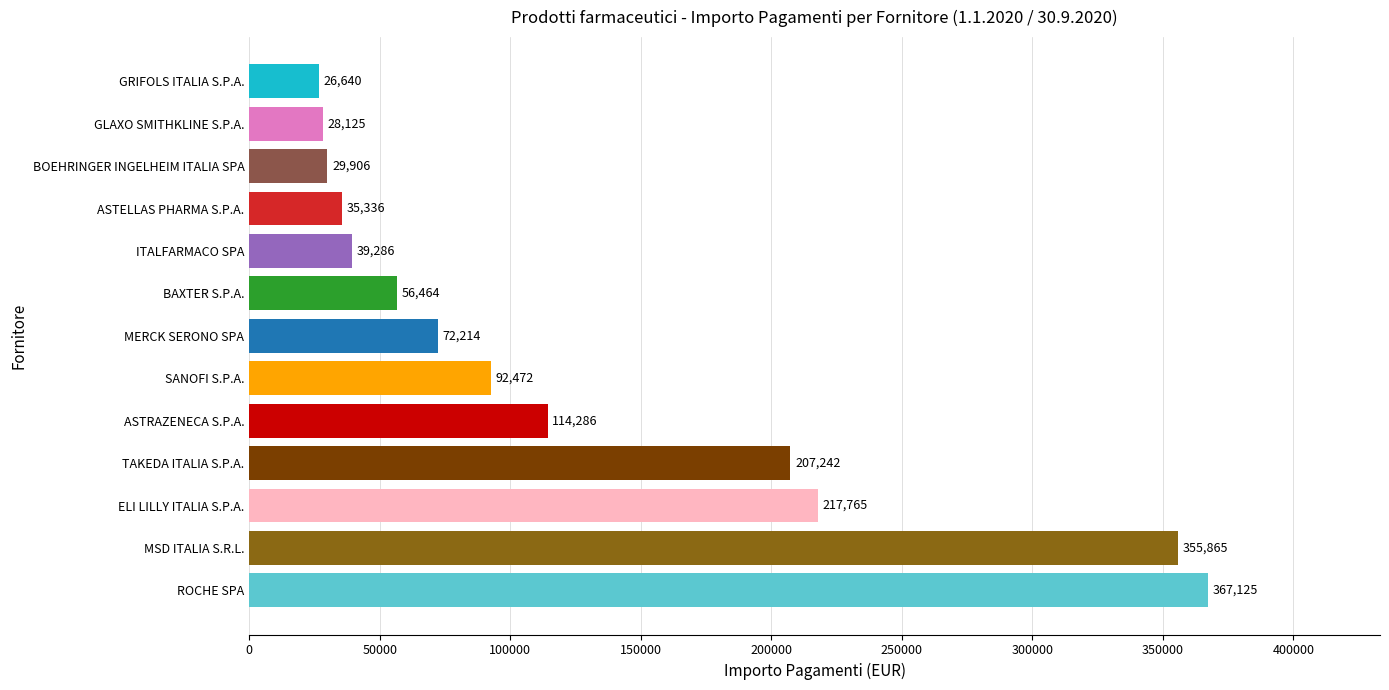

What is the smallest value displayed?

26640.0